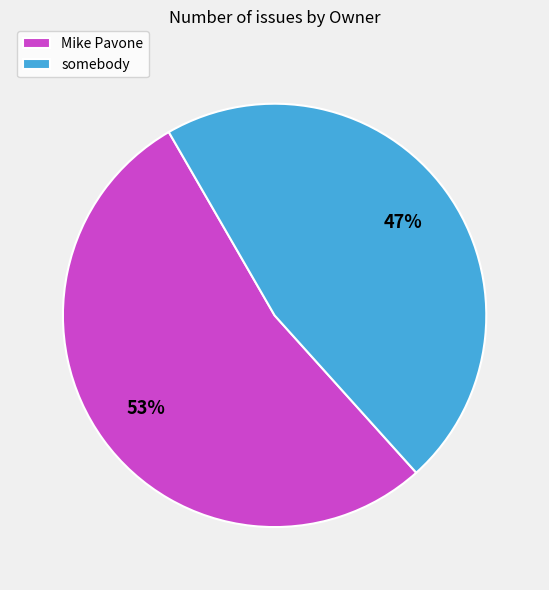

How many segments does this pie chart have?

2